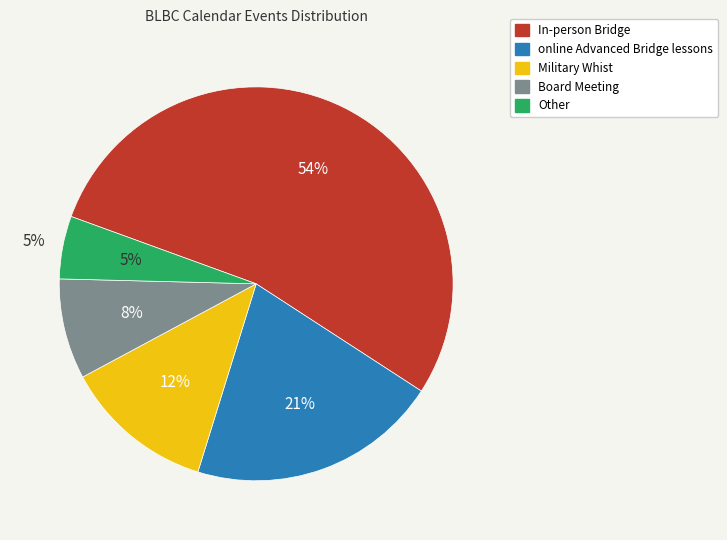

Is there a majority slice in this chart?

Yes